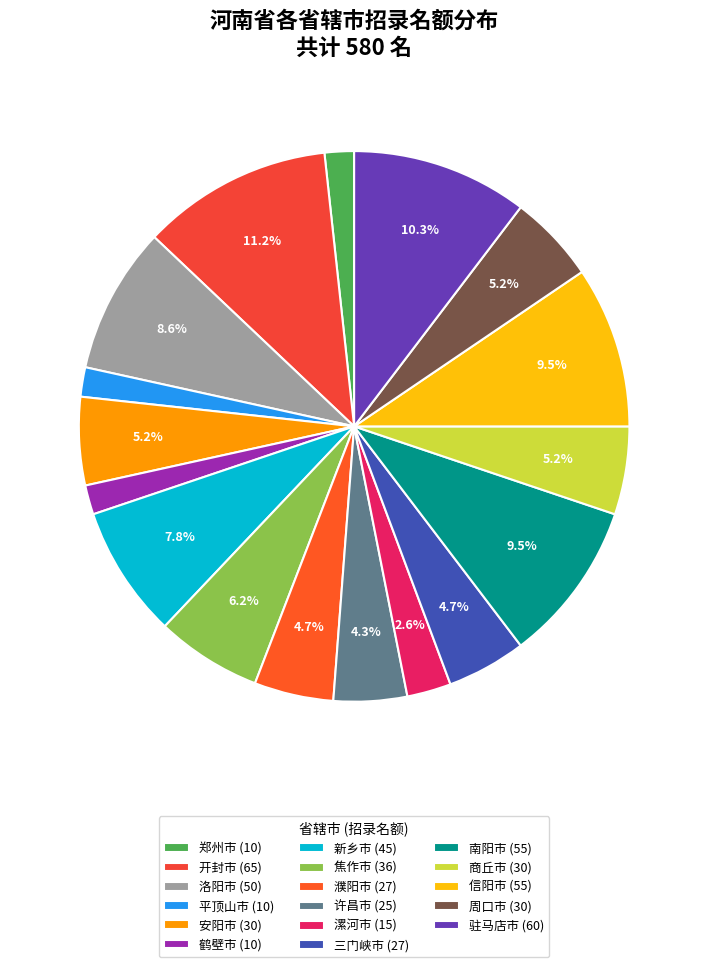

Does any single category account for the majority?

No